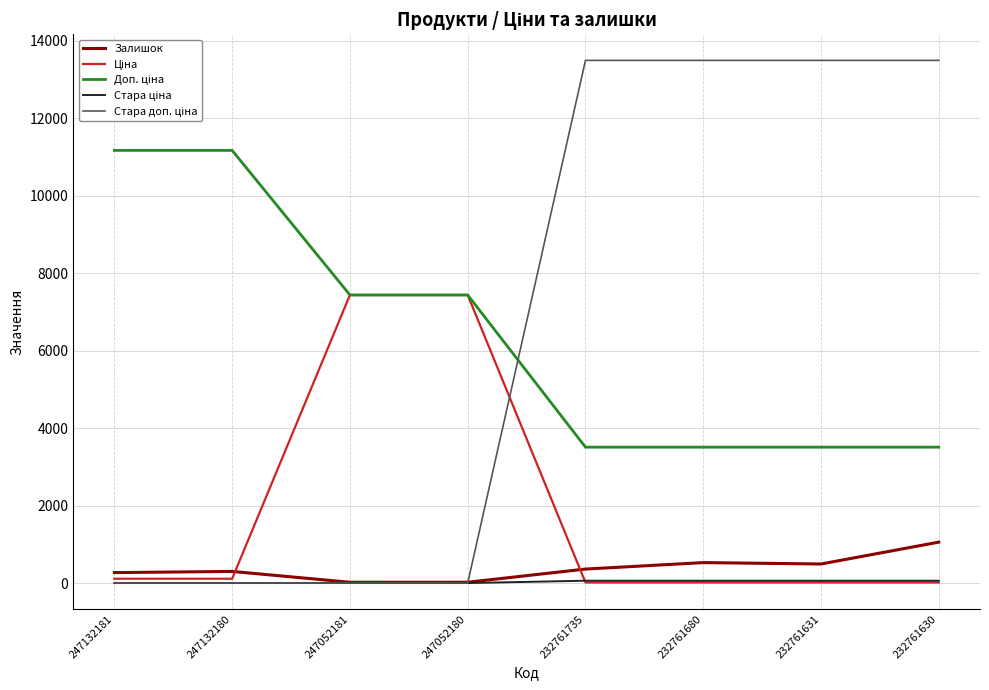

At how many categories does at least one series exceed 5570?

8